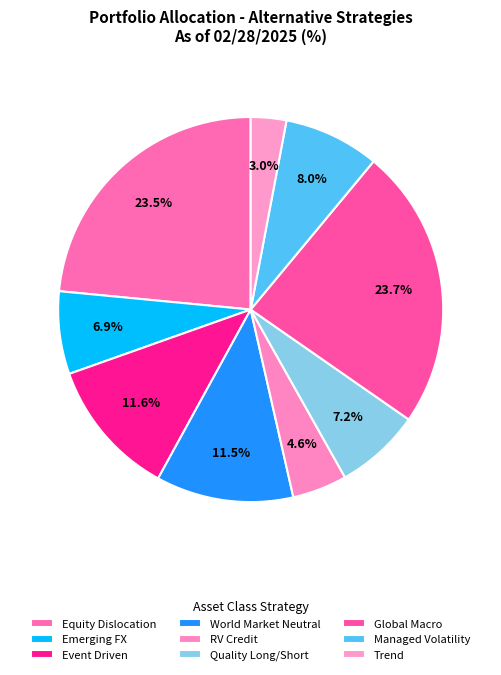

Which category has the smallest portion of the pie?

Trend